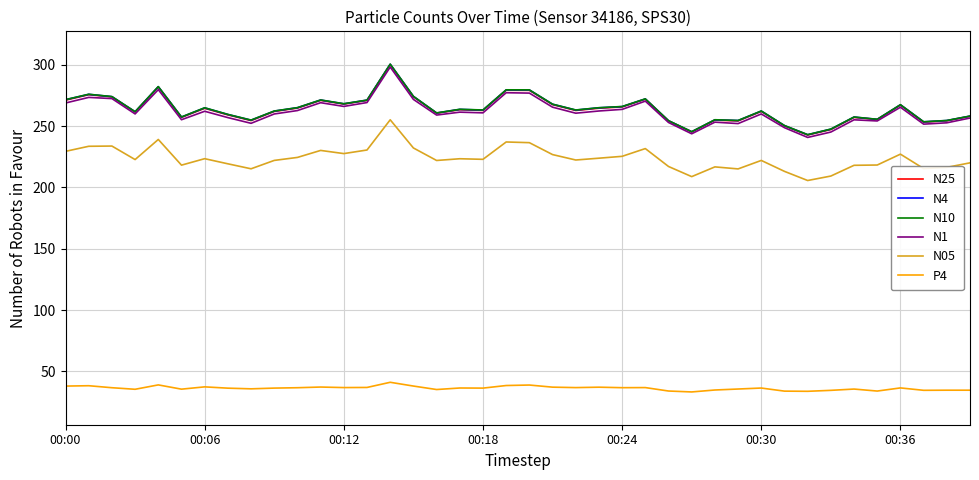

What is the minimum value for N4?

243.0